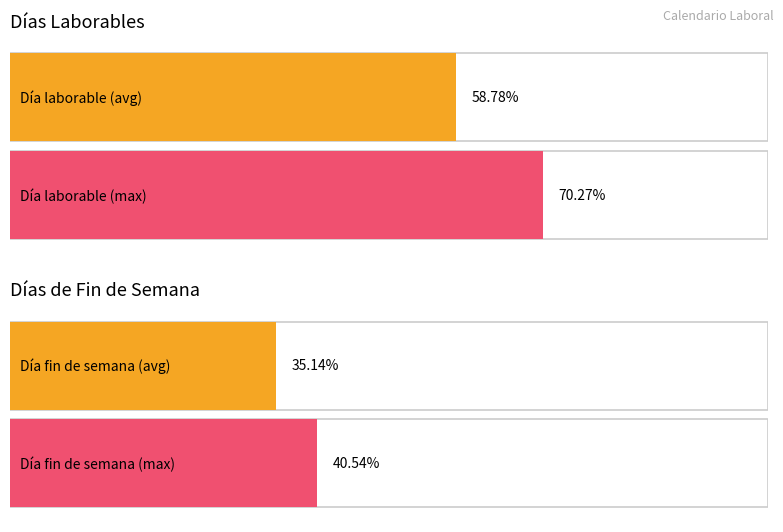

The value of Día feriado at Lunes is 5. True or false?

False